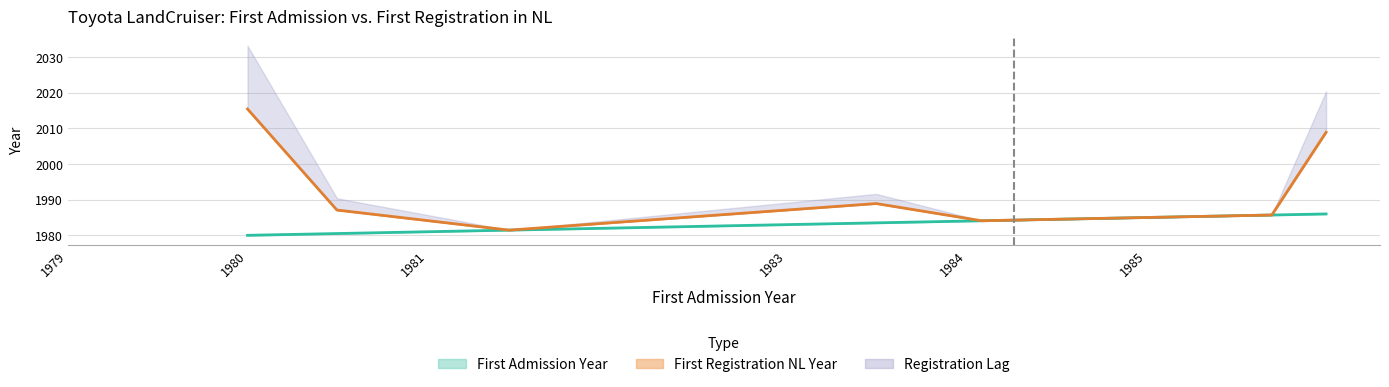

Count the number of categories in the chart.

9